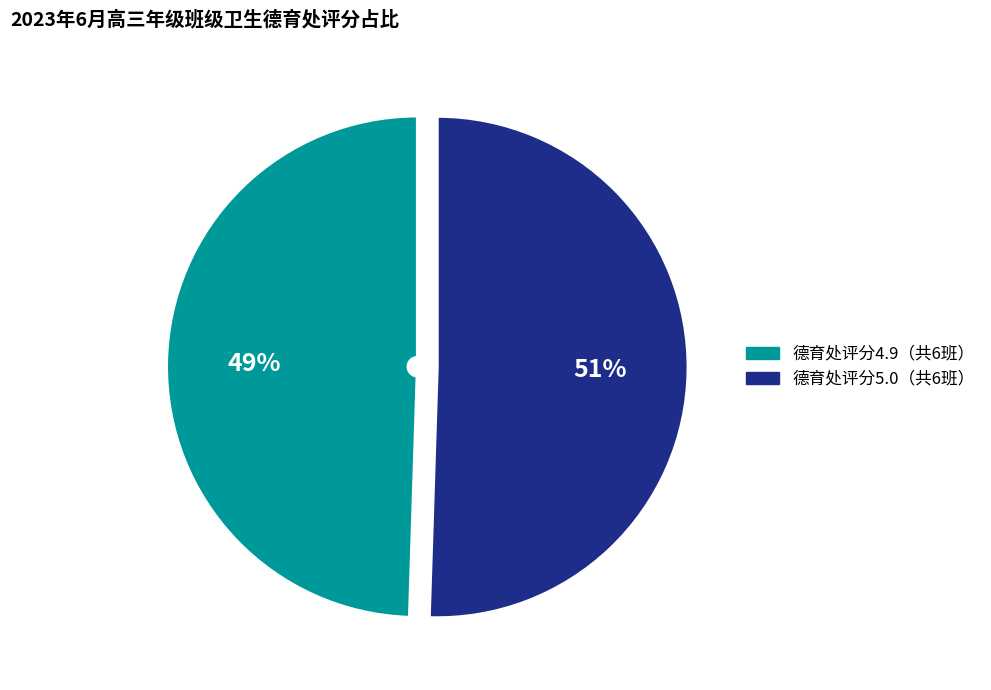

To the nearest percent, what is the average slice percentage?

50%